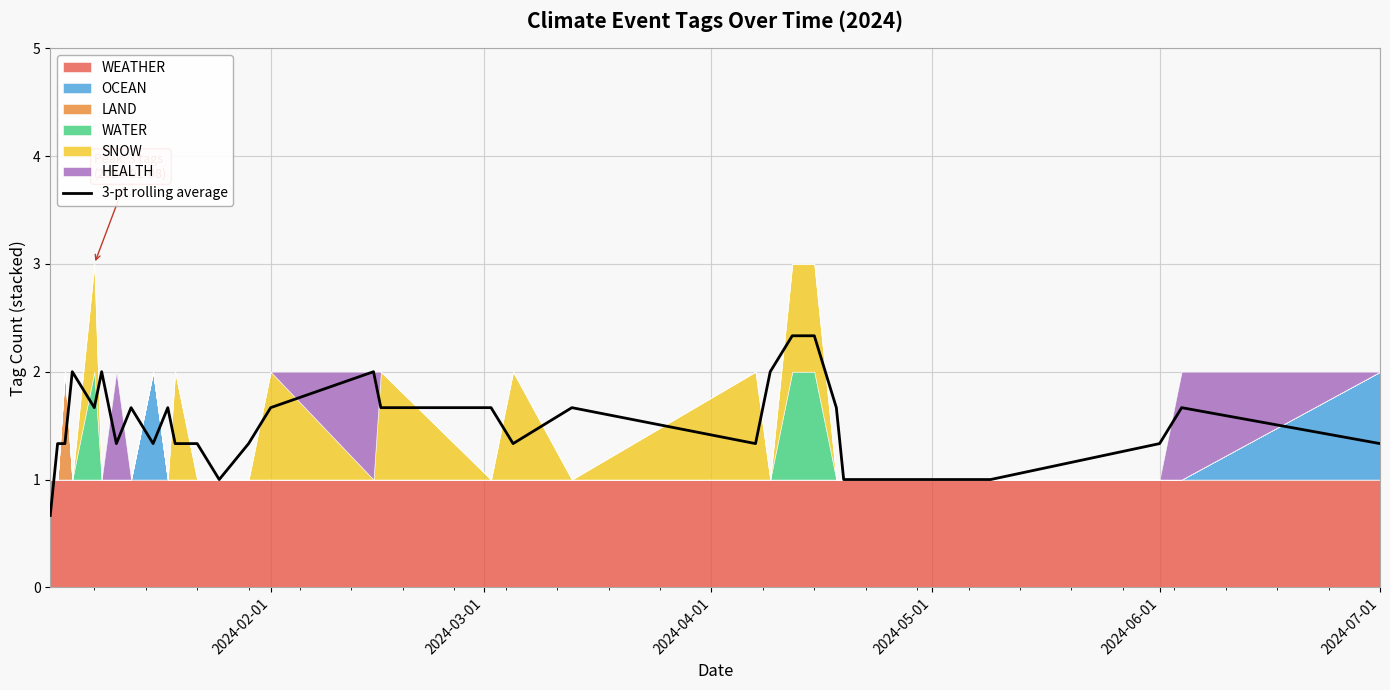

Count the number of categories in the chart.

30